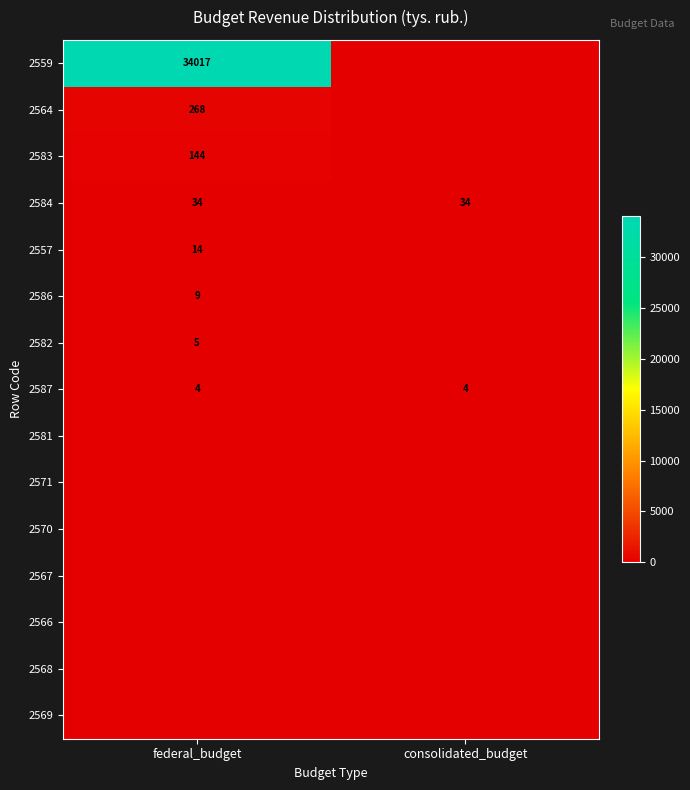

What value does the 2584 series have at consolidated_budget?

34